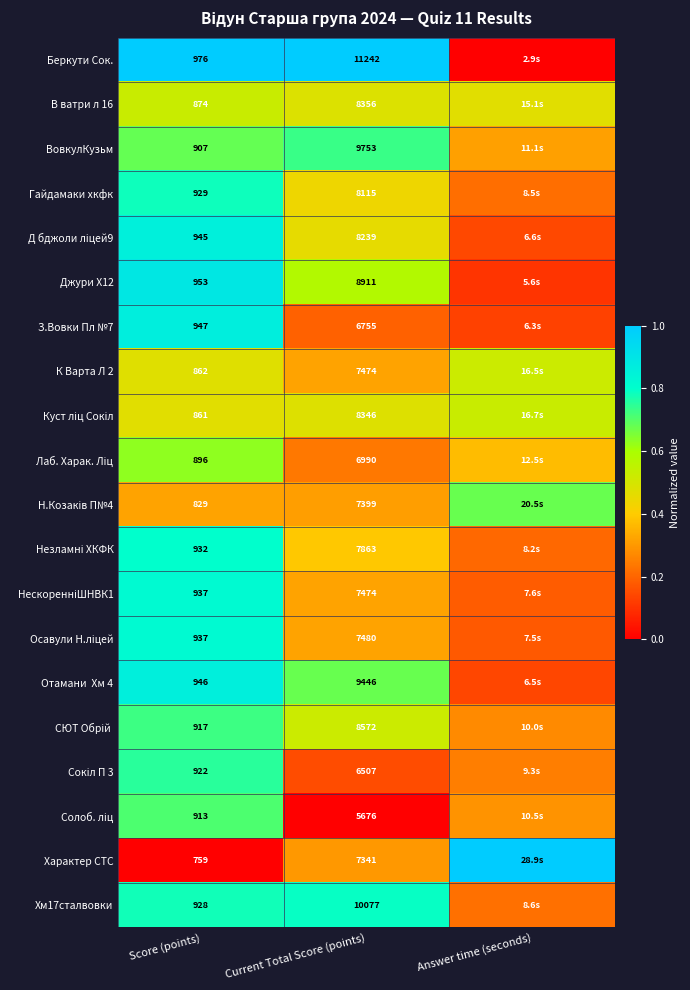

How many data points does each series have?

3